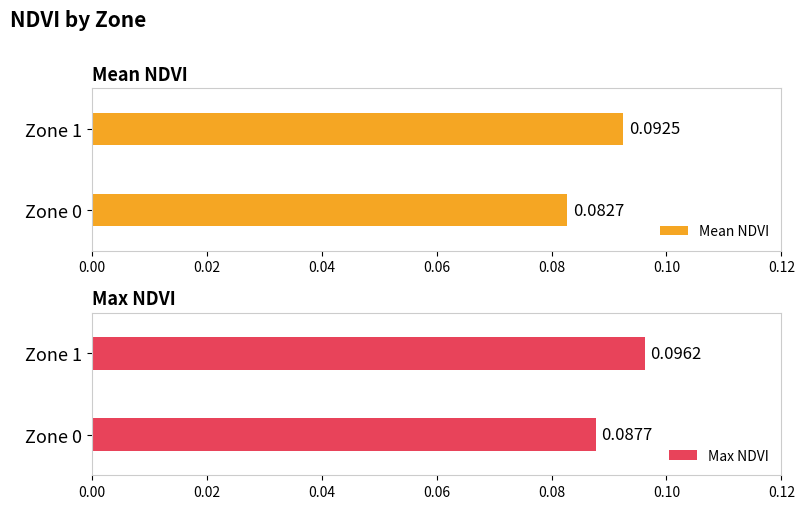

What is the minimum value shown in the chart?

0.1